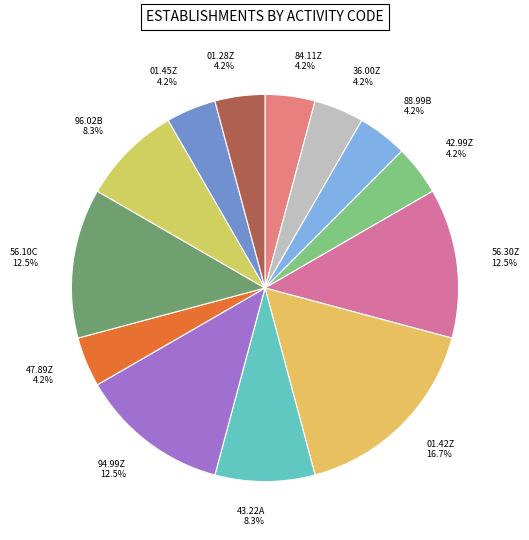

What is the largest slice in the pie chart?

01.42Z